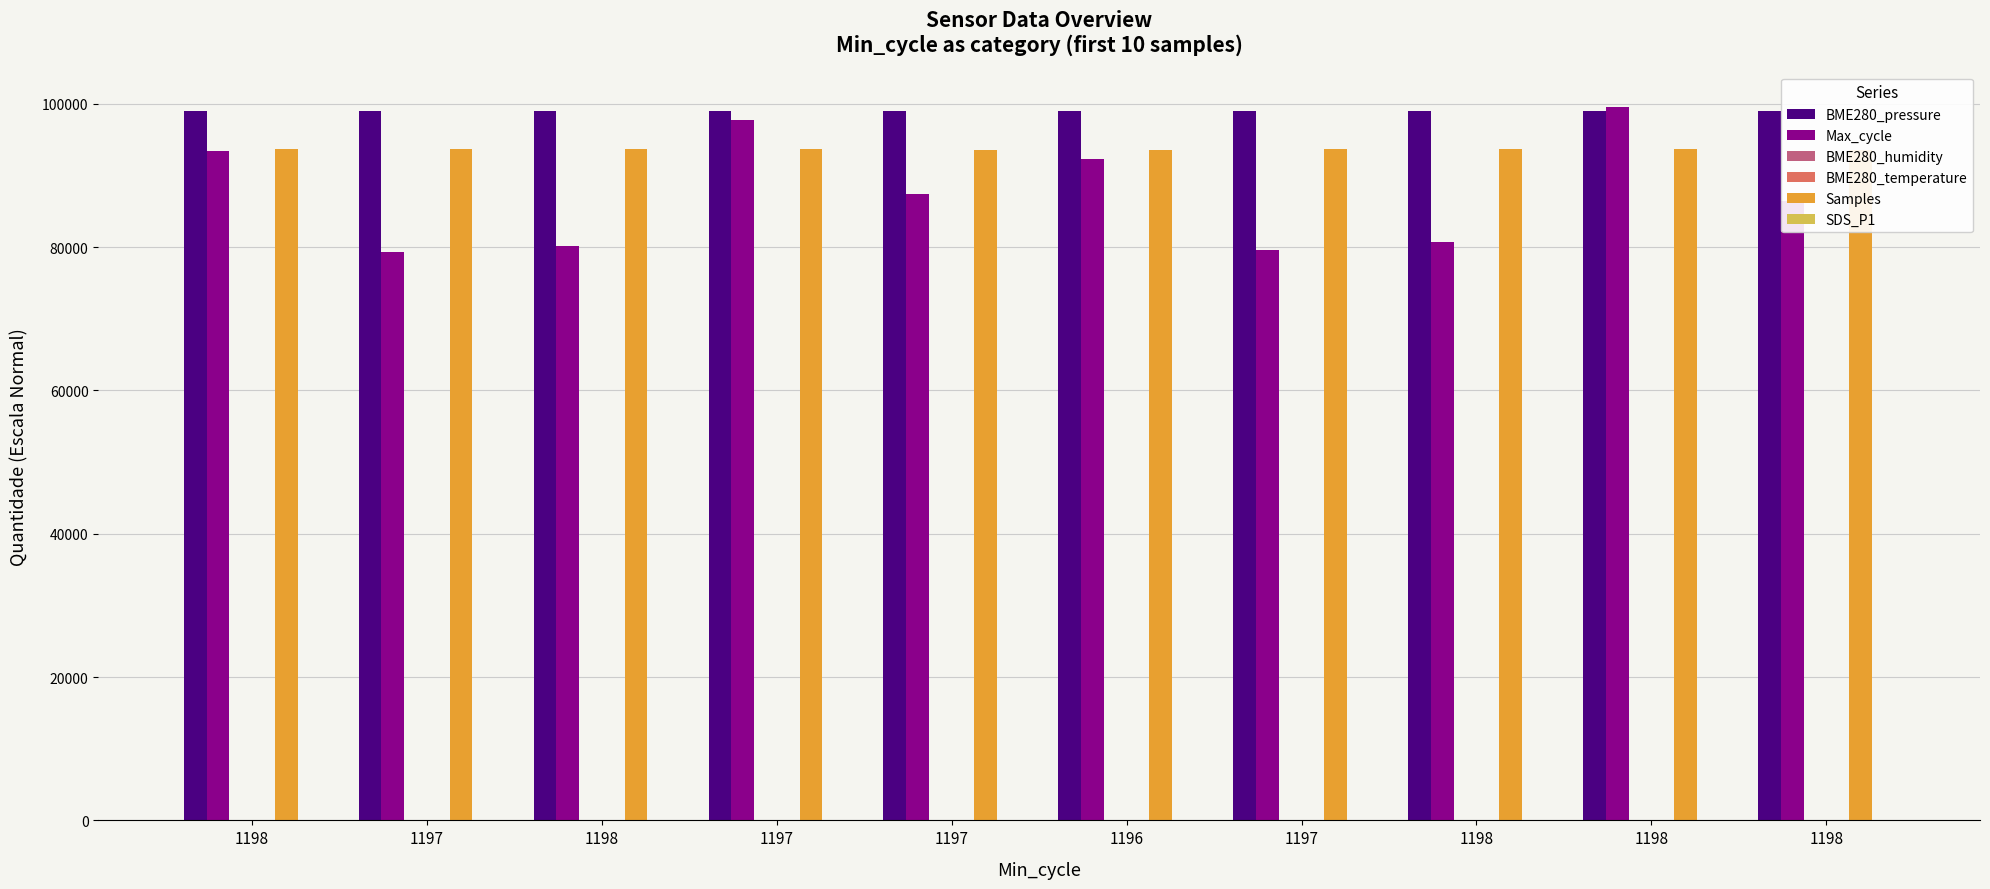

How many groups of bars are there?

10